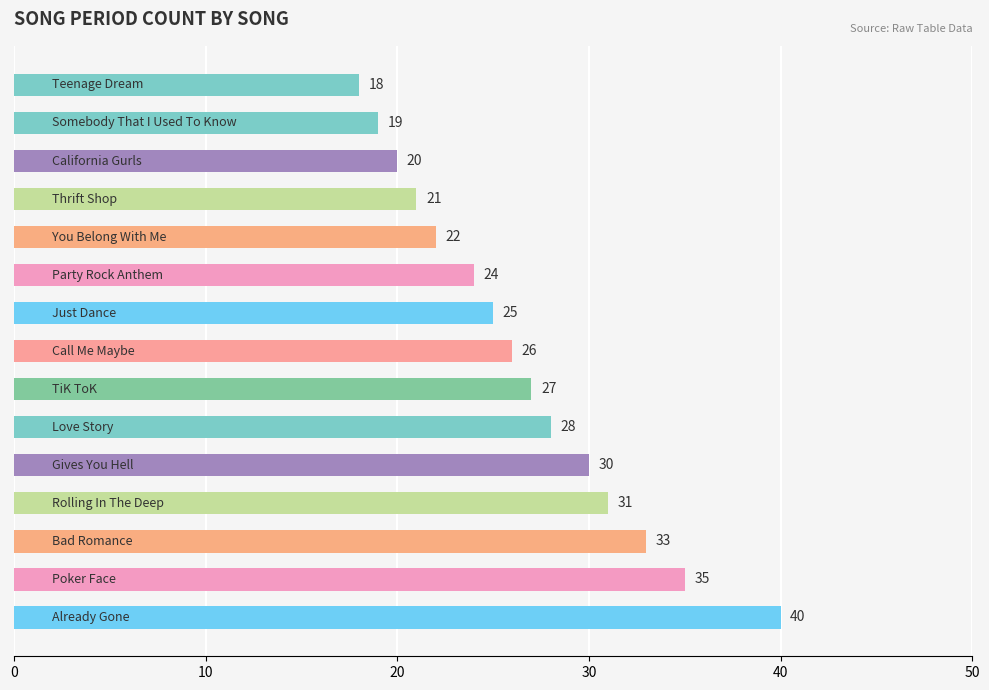

Reading bottom to top, list all the values displayed in this chart.

40	35	33	31	30	28	27	26	25	24	22	21	20	19	18